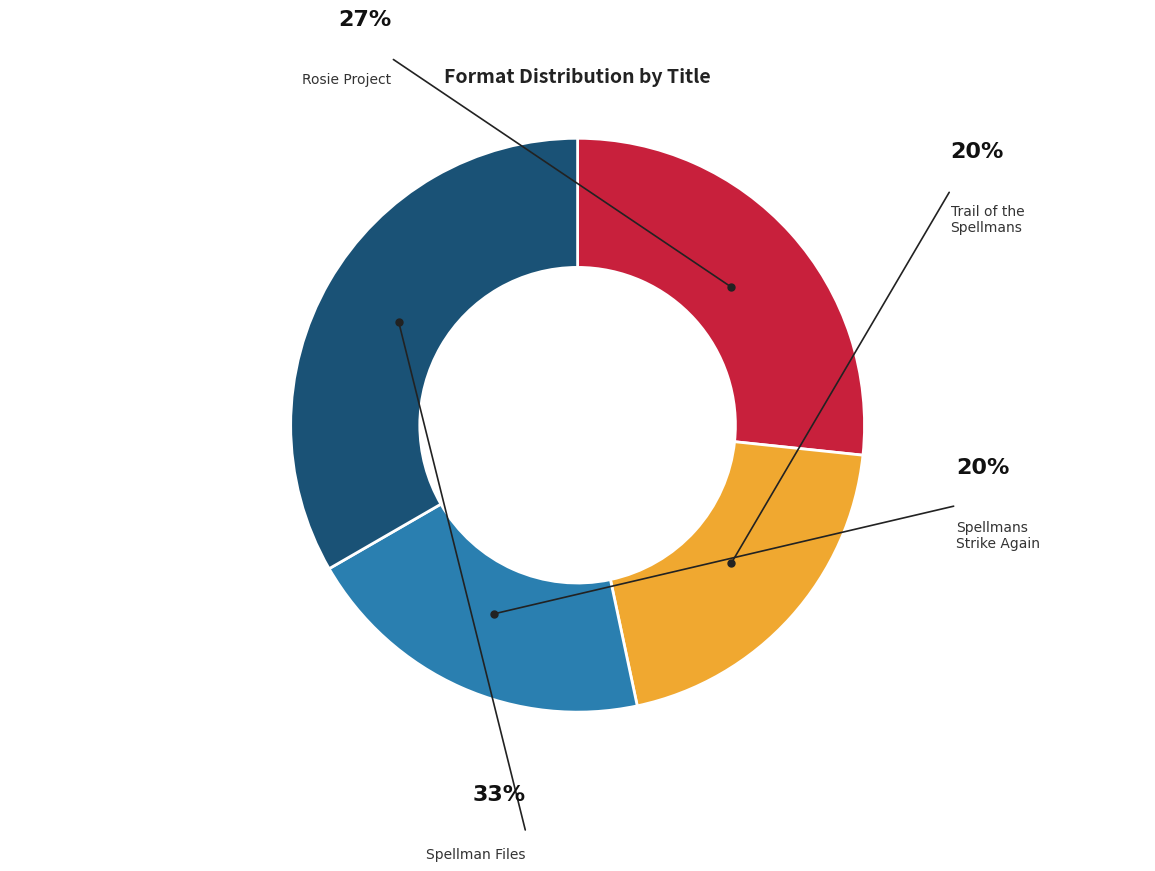

Is it true that Spellman Files is 33% of the pie?

True